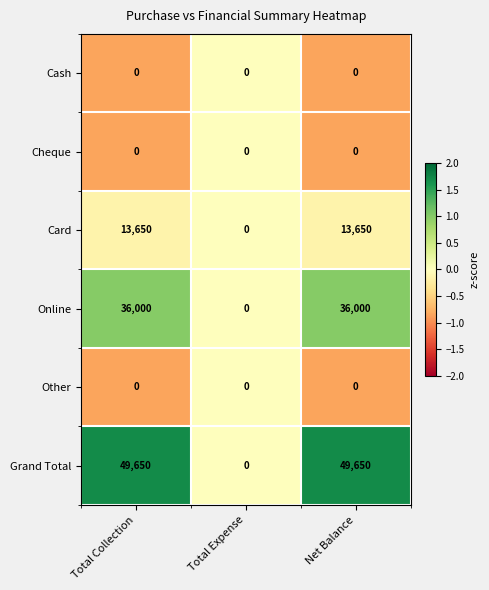

How many data points does each series have?

3